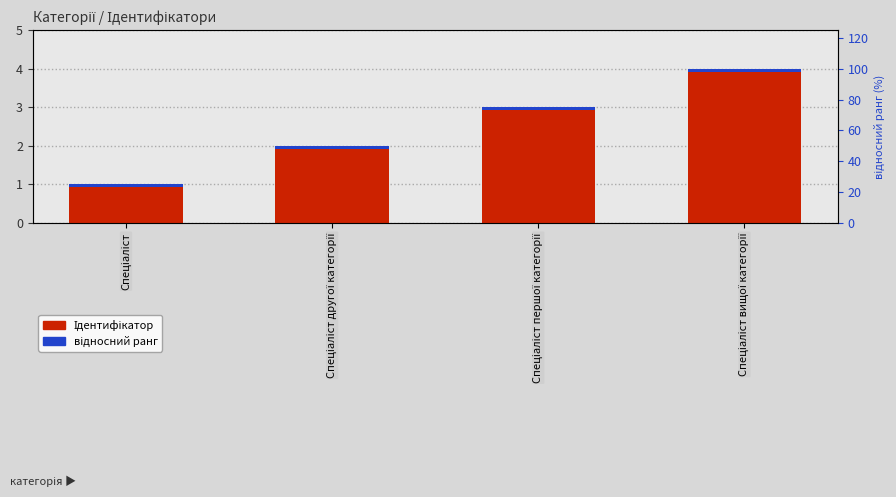

What is the difference between the maximum and minimum values?

3